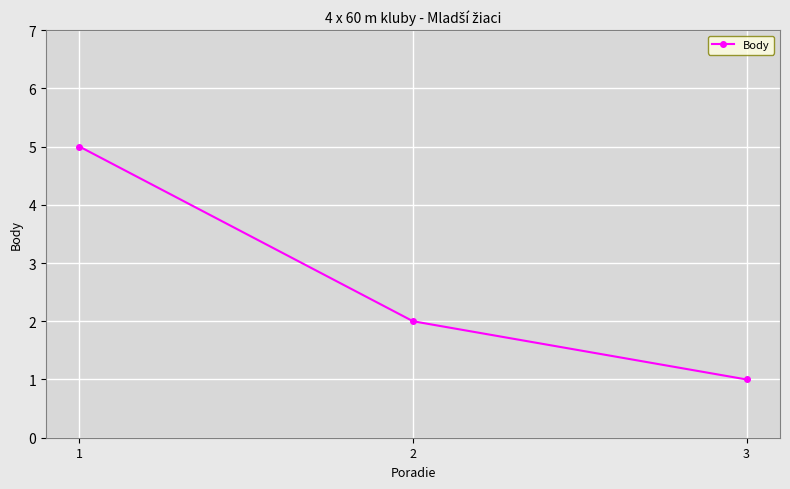

Reading right to left, extract all data points from this chart.

1	2	5